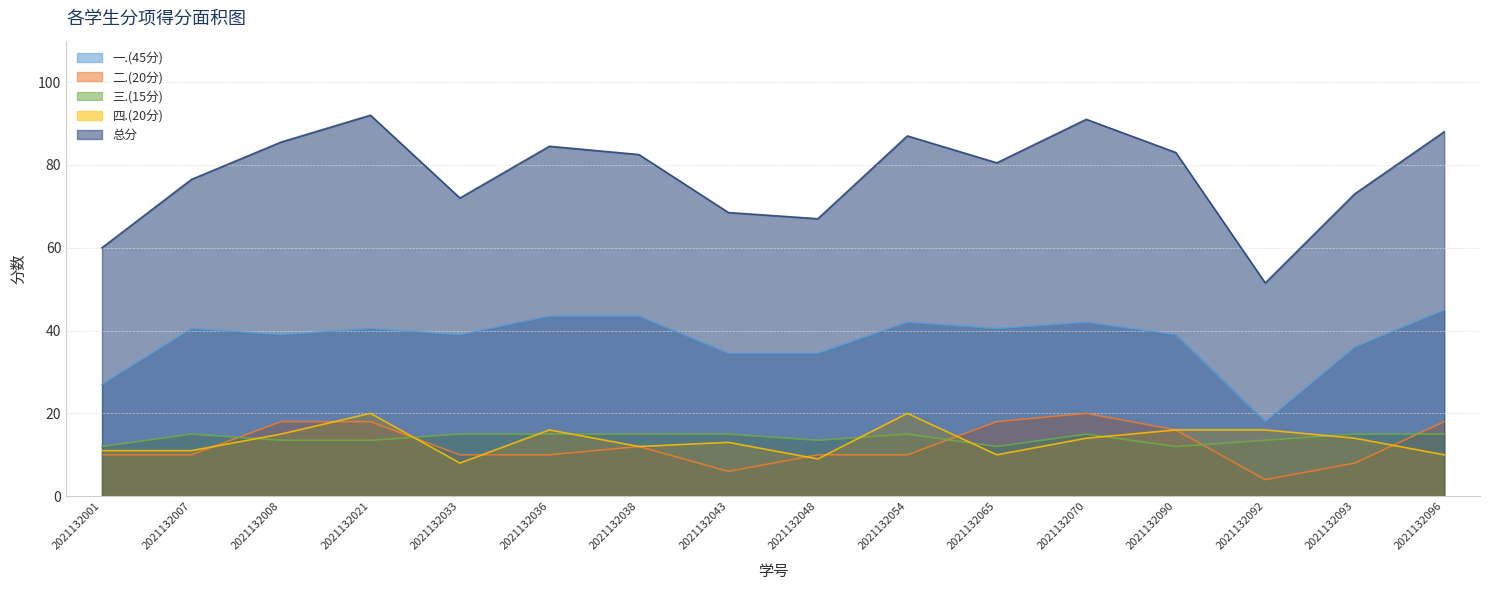

True or false: 四.(20分) has more than 2 interior local peaks.

True